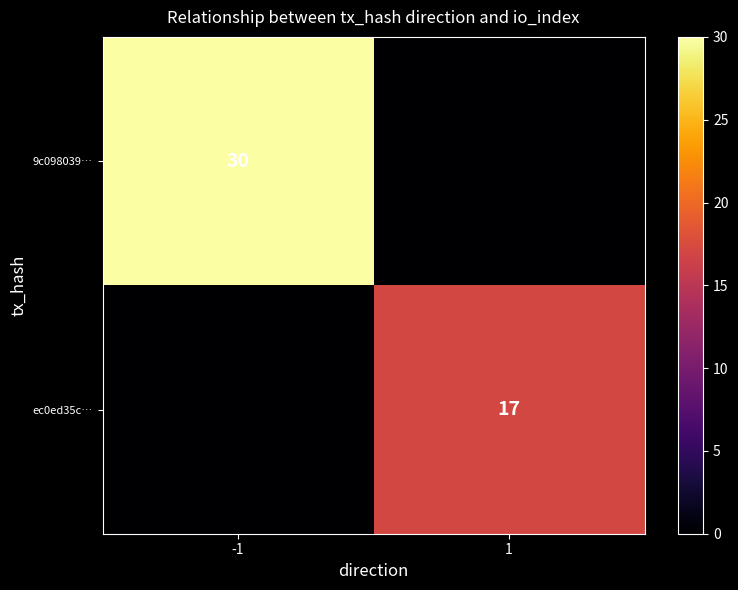

Is it true that ec0ed35c… equals 27 at 1?

False